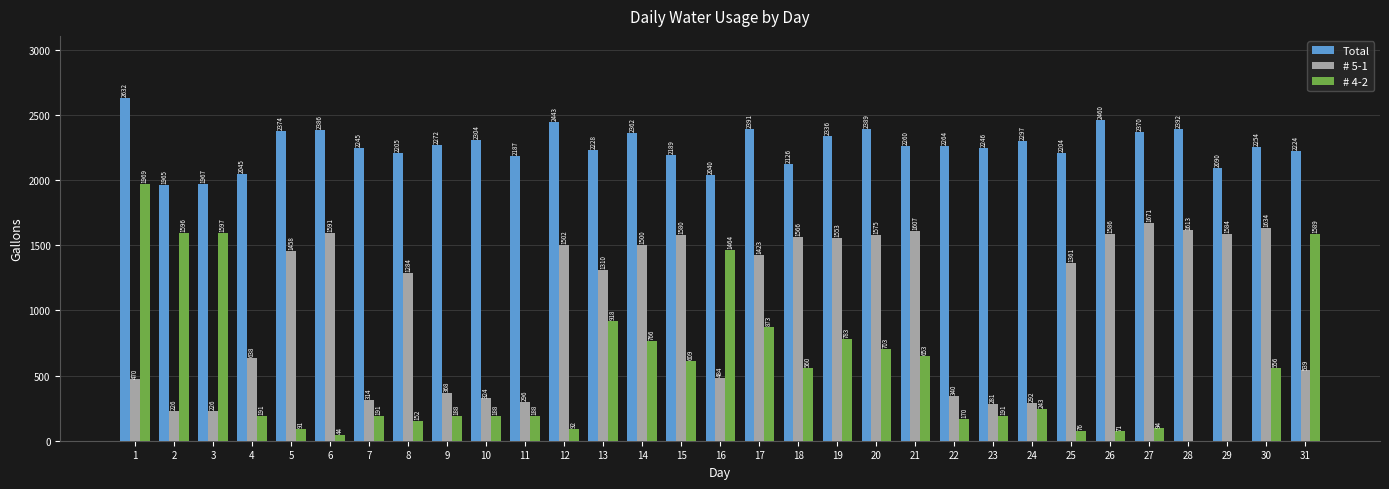

Which series has the widest spread of values?

# 4-2